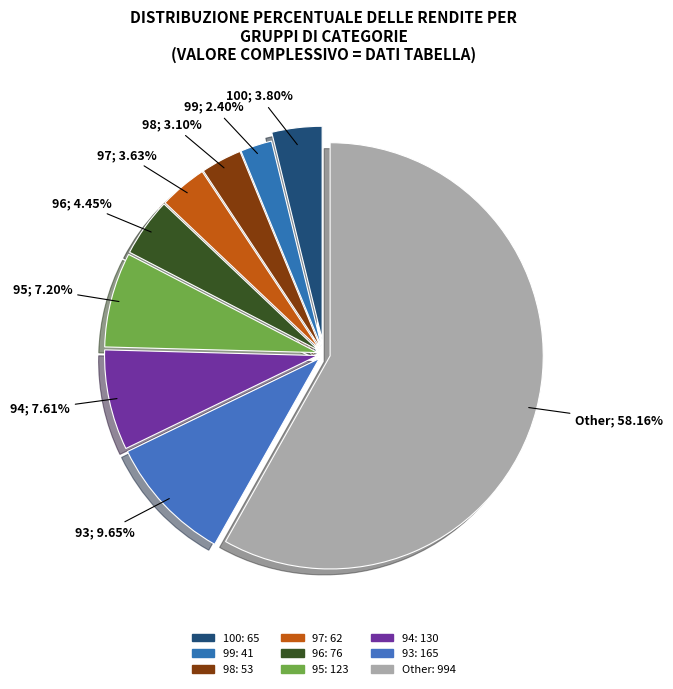

What is the smallest slice in the pie chart?

99